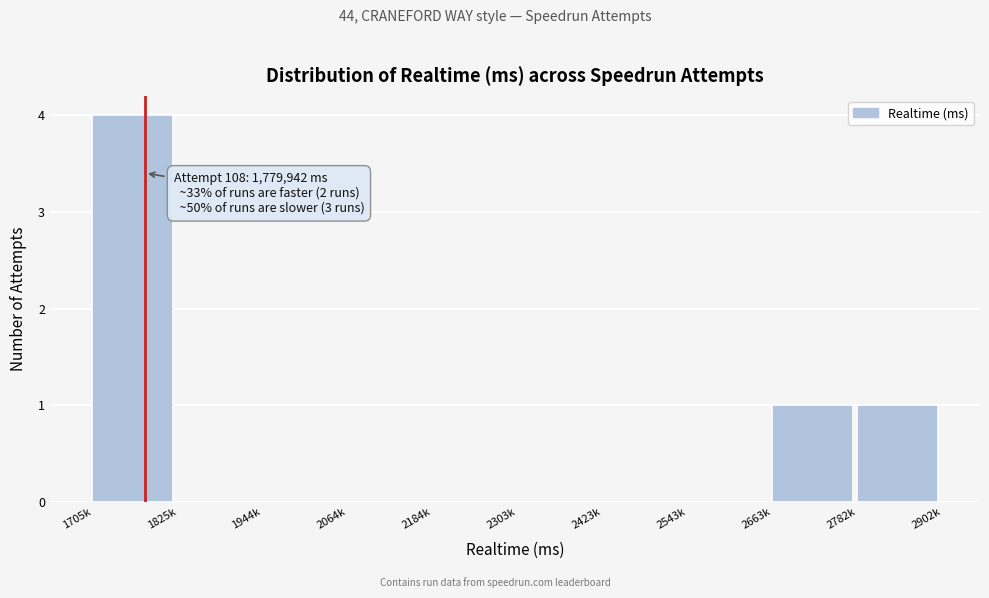

Reading right to left, what are all the values shown in this chart?

2782k=1	2663k=1	2543k=0	2423k=0	2303k=0	2184k=0	2064k=0	1944k=0	1825k=0	1705k=4